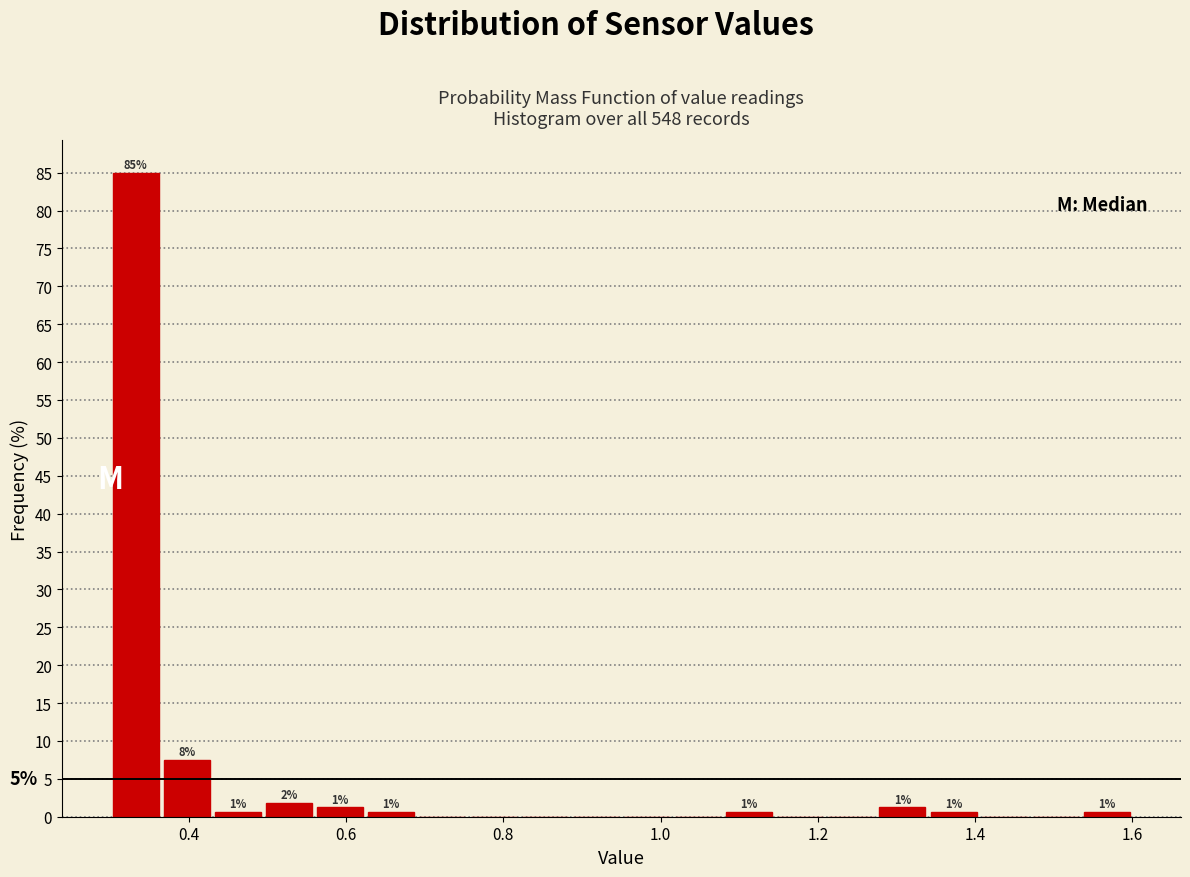

Read against the x-axis, roughly where is the centre of the tallest bar?

0.34